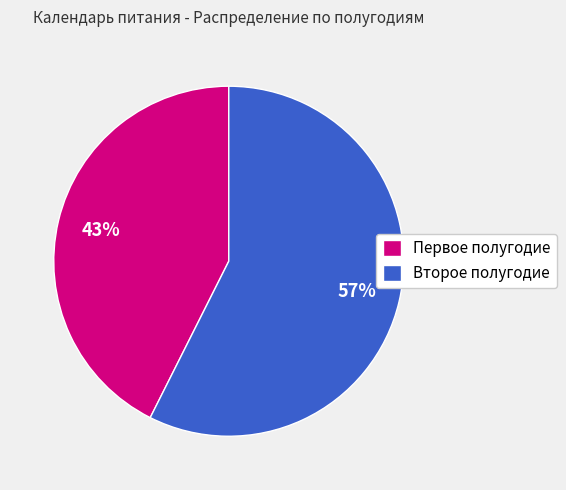

To the nearest percent, what is the average slice percentage?

50%